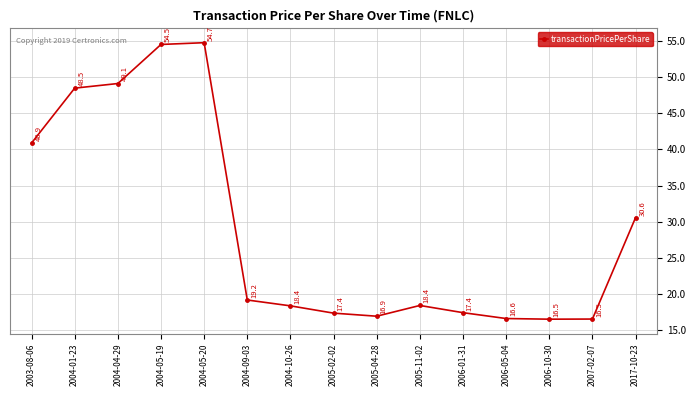

What is the change in value from 2004-04-29 to 2006-01-31?

-31.7